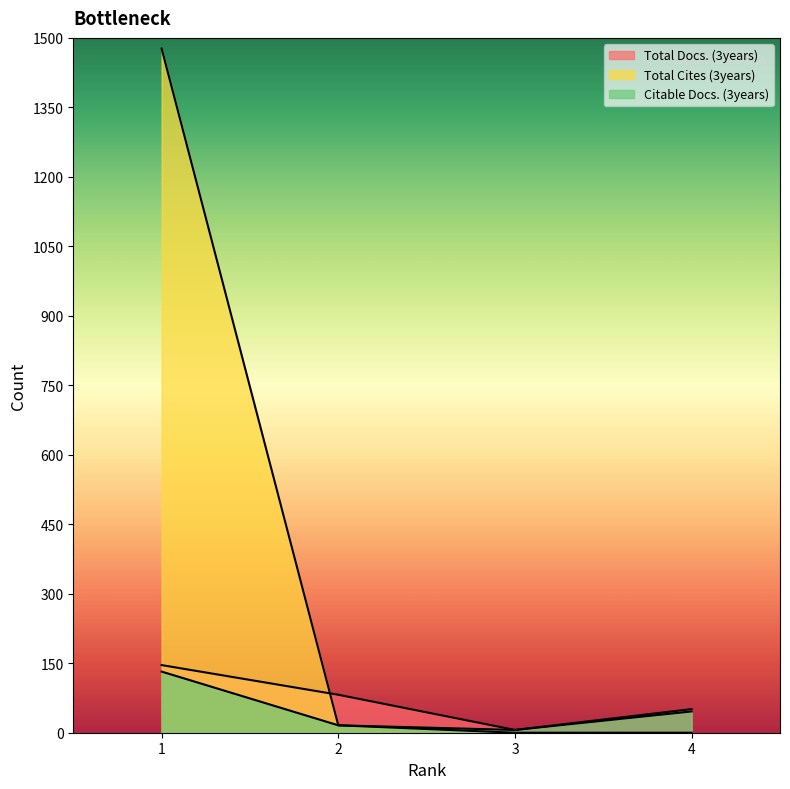

At 1, list the series in order from largest to smallest.

Total Cites (3years), Total Docs. (3years), Citable Docs. (3years)